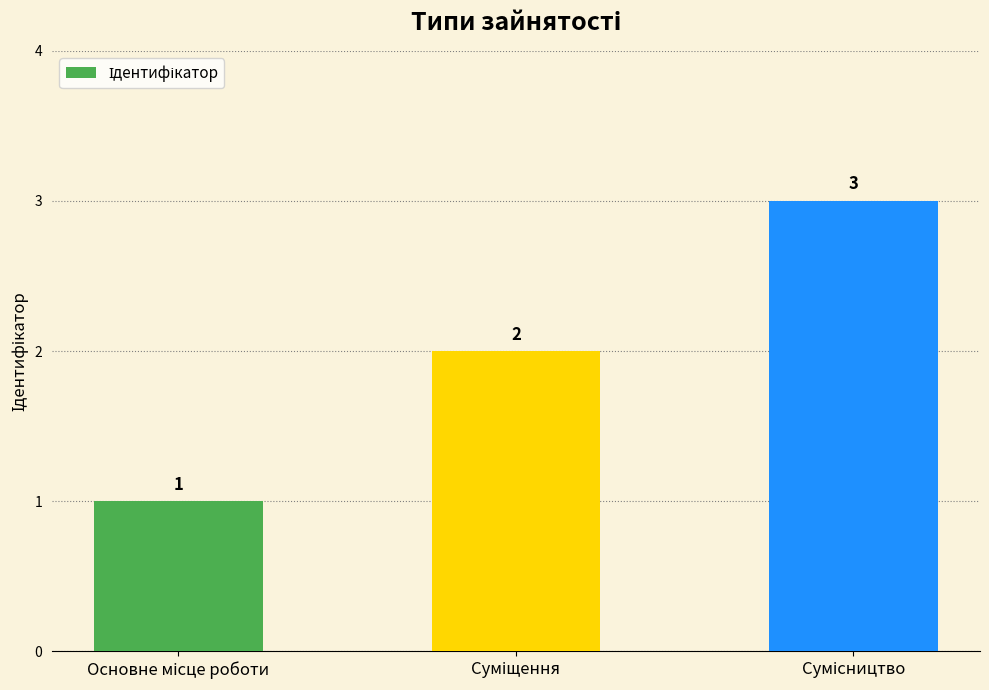

Count the values in the range 1 to 3.

3